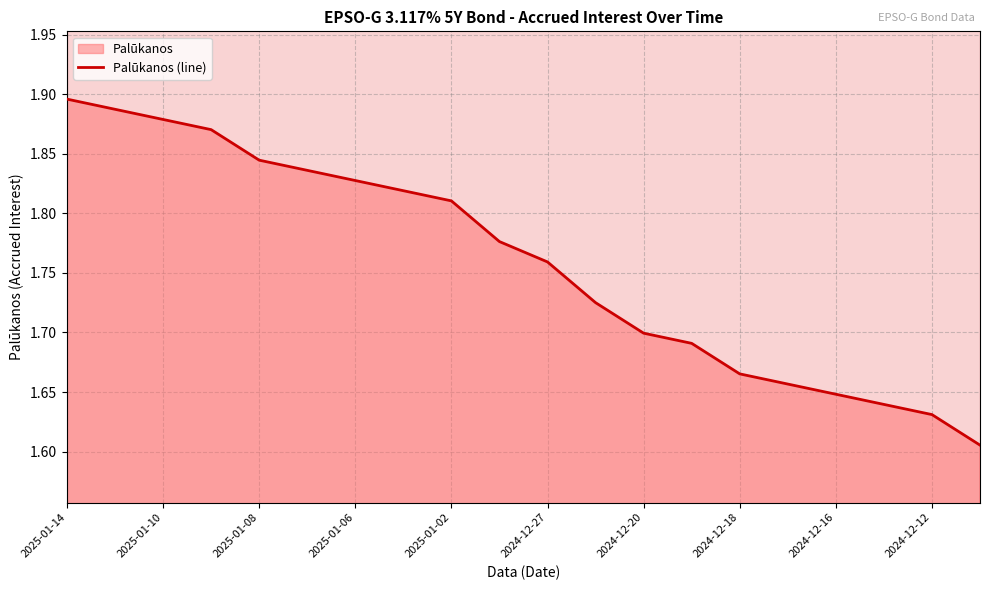

Reading right to left, list all the values displayed in this chart.

1.6	1.6	1.6	1.6	1.7	1.7	1.7	1.7	1.7	1.8	1.8	1.8	1.8	1.8	1.8	1.8	1.9	1.9	1.9	1.9